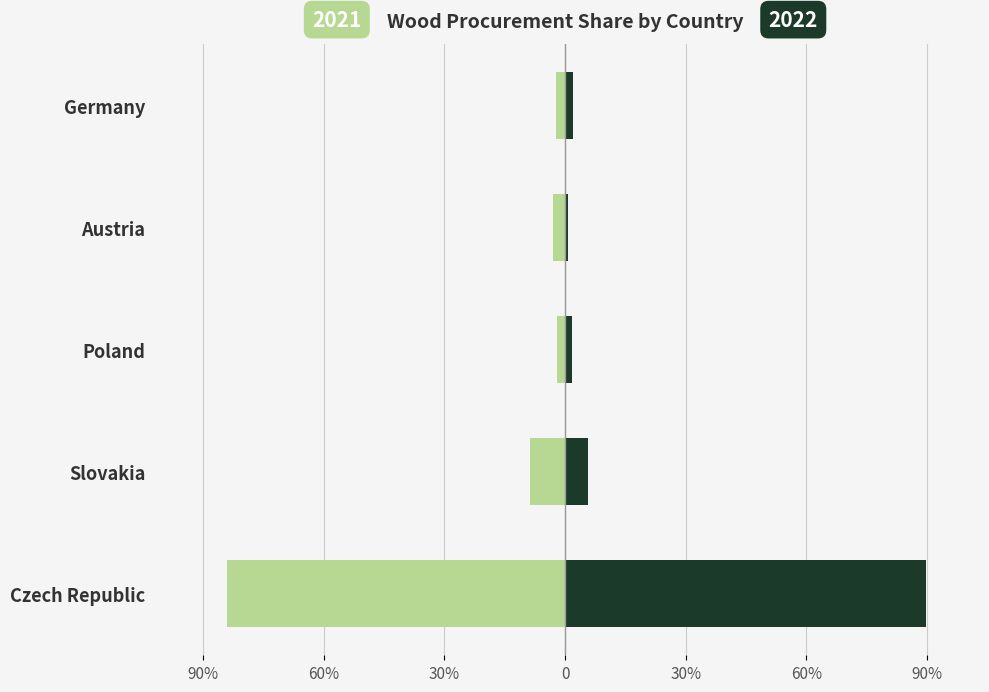

What position from the left is Czech Republic?

1